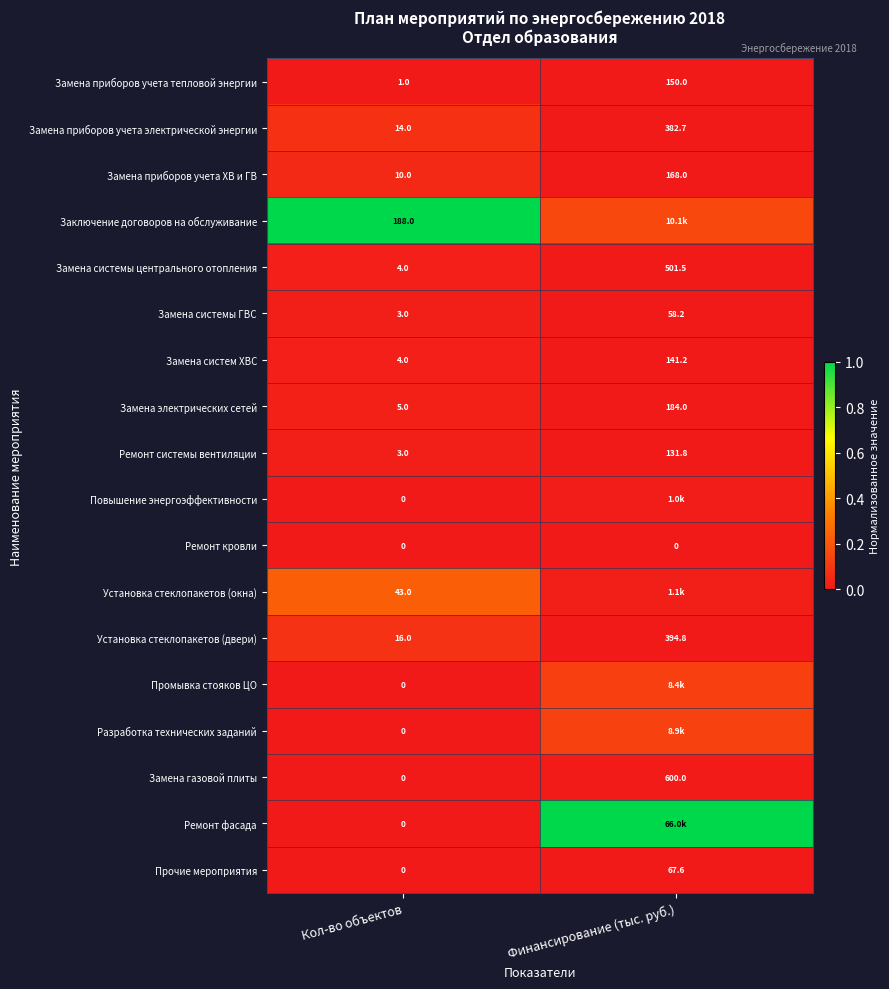

Is it true that Замена приборов учета тепловой энергии equals 0.0 at Финансирование (тыс. руб.)?

False